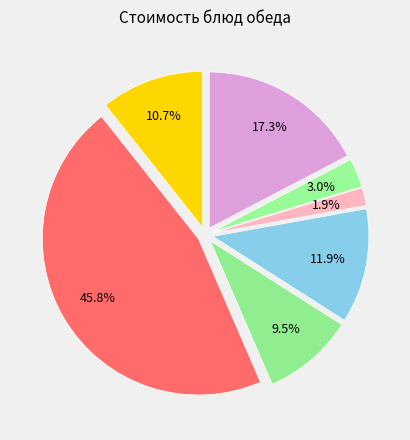

Rank the categories by value from lowest to highest.

Хлеб пшеничный, Хлеб ржаной (бородинский), Пюре из гороха с маслом, Щи из свежей капусты с картофелем, Компот из чёрной смородины, Вафли, Котлеты припущенные